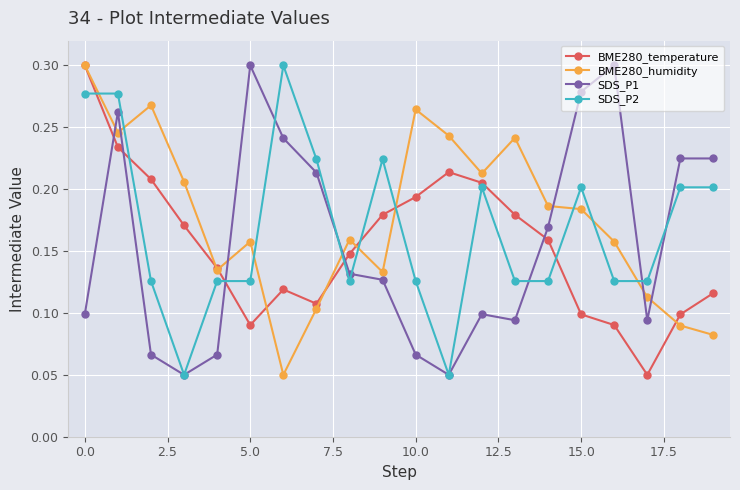

How many lines are shown in the chart?

4